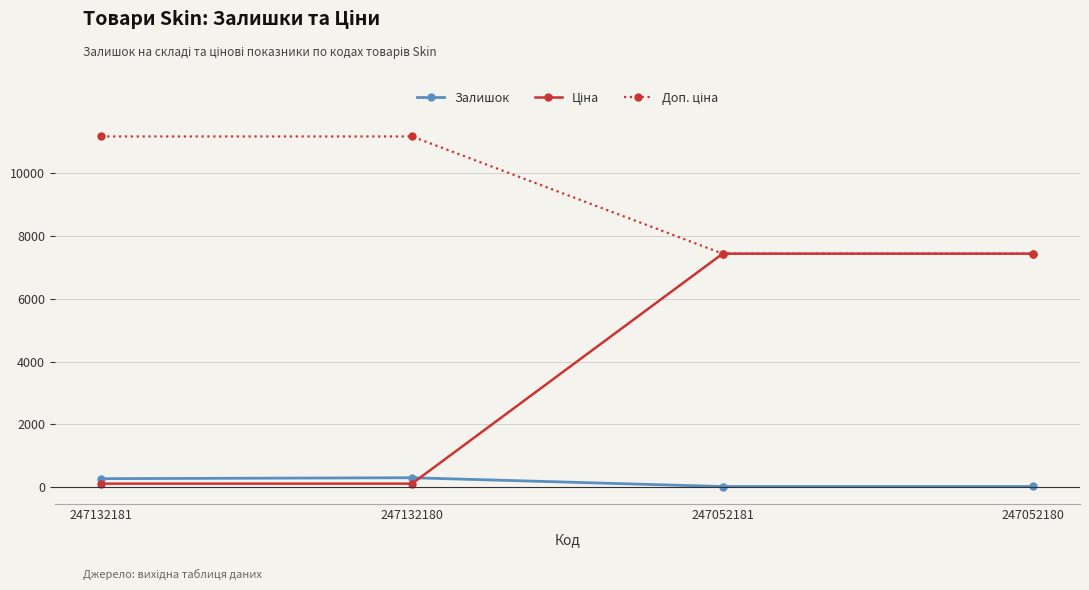

At how many categories does at least one series exceed 1352?

4